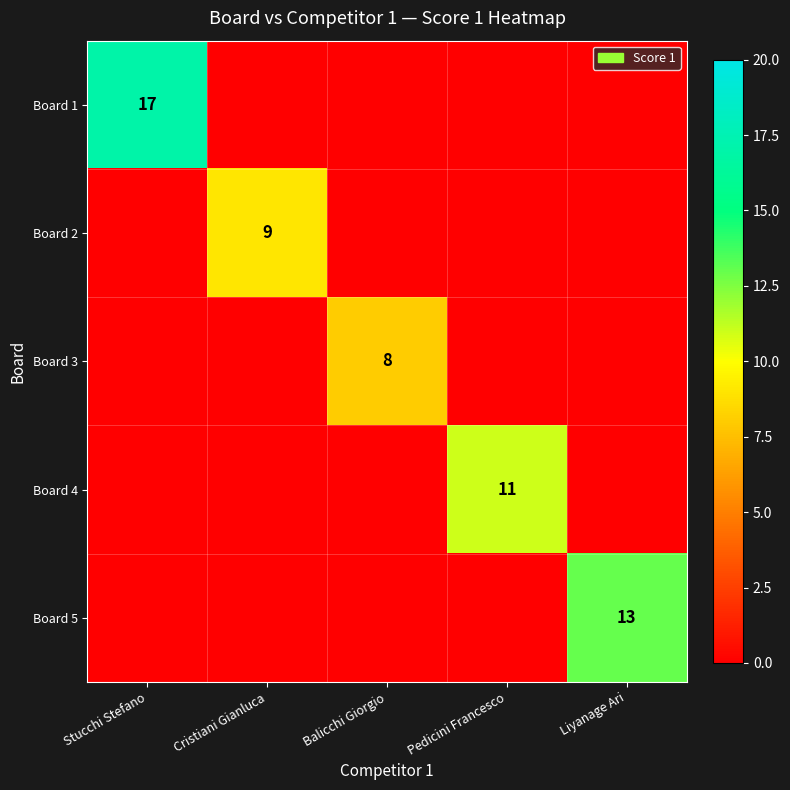

True or false: Board 5 has a value of 13 at Liyanage Ari.

True